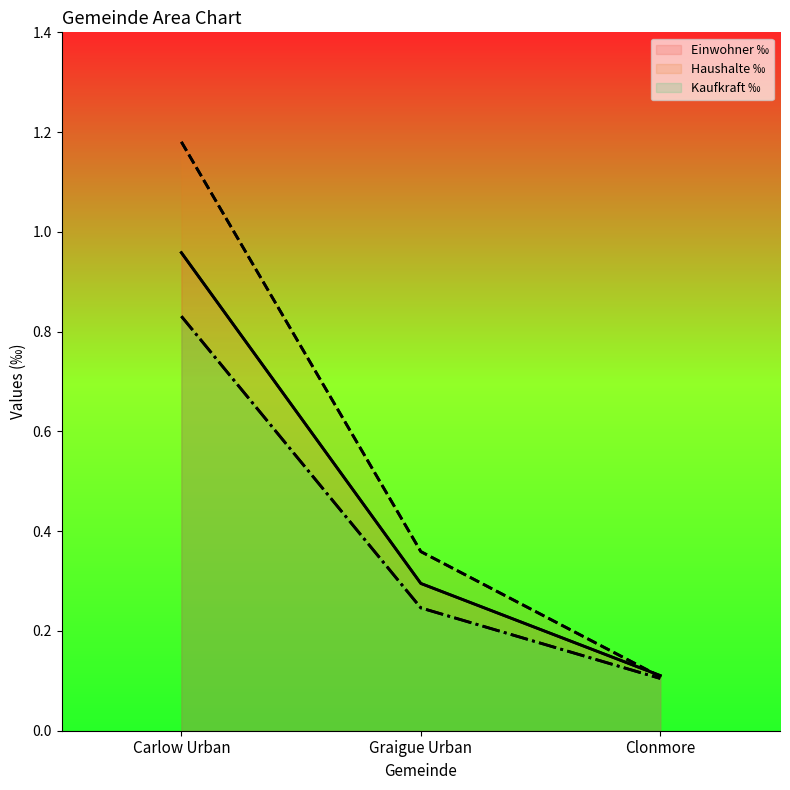

Rank the series by their maximum value, from highest to lowest.

Haushalte ‰, Einwohner ‰, Kaufkraft ‰